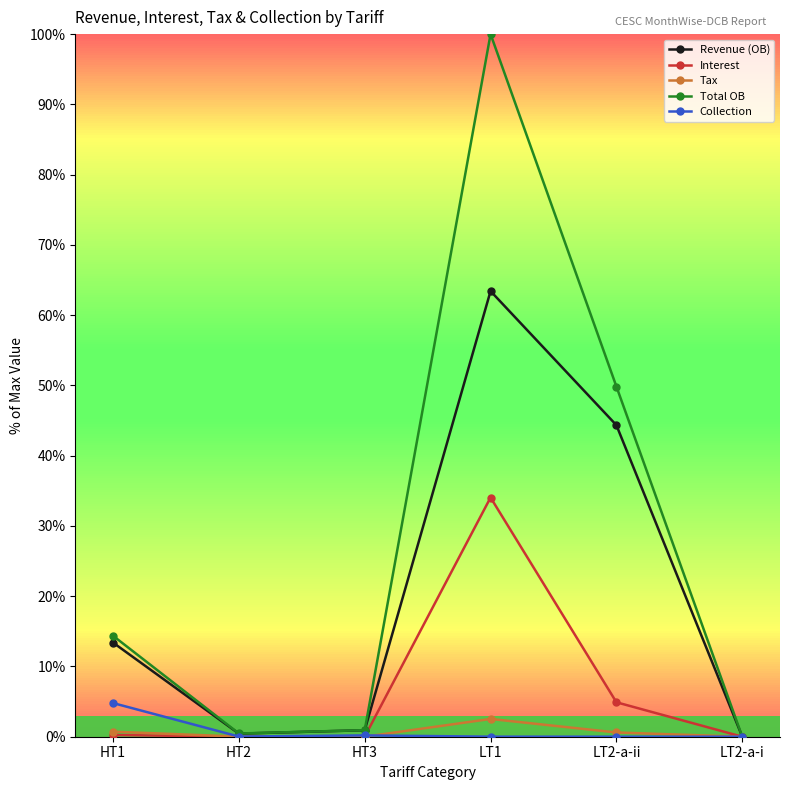

What is the average value of the Interest series?

6.5